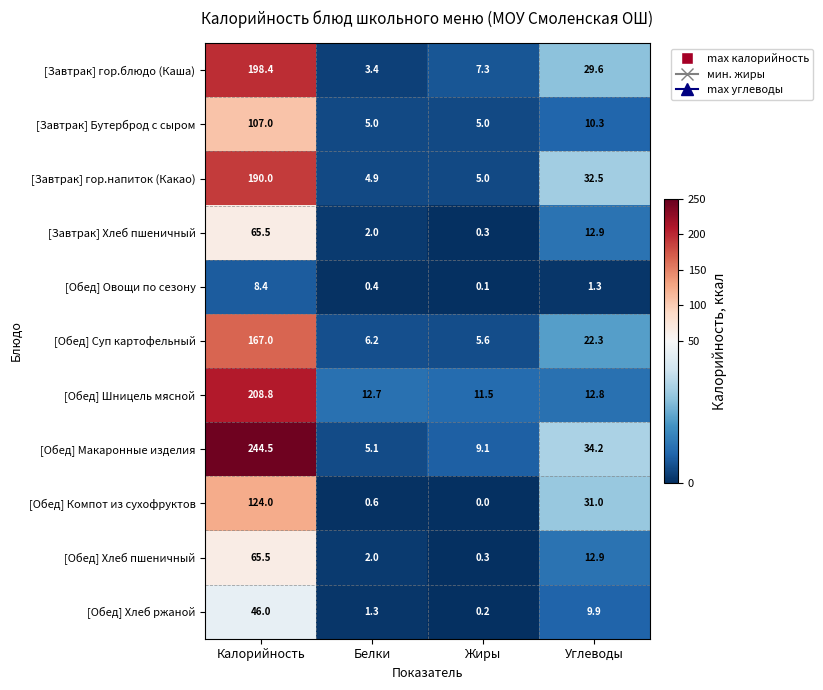

What is the sum of all [Обед] Шницель мясной values?

245.8